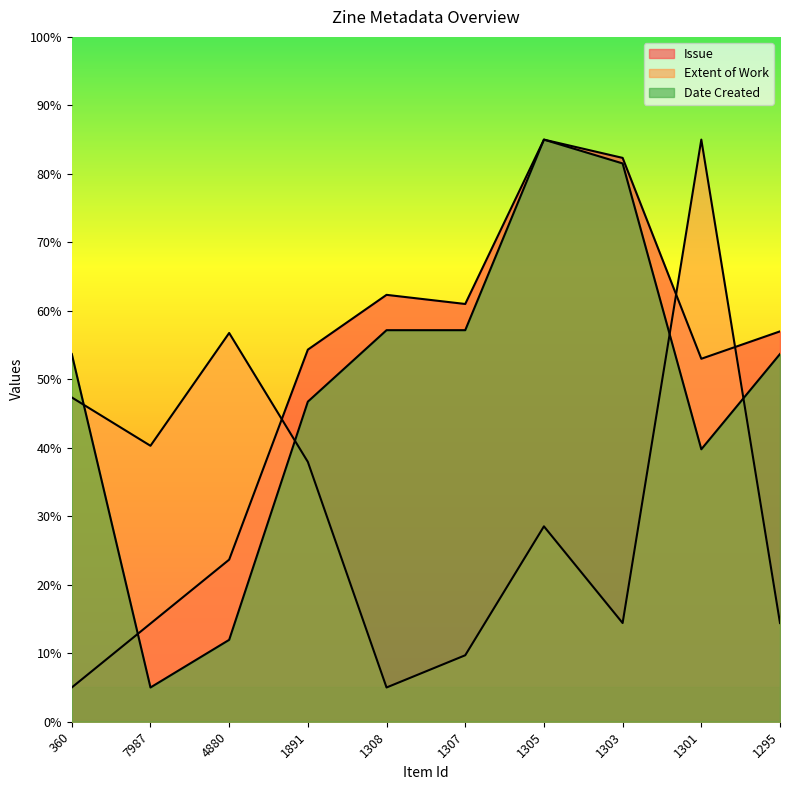

At 1308, list the series in order from largest to smallest.

Issue, Date Created, Extent of Work